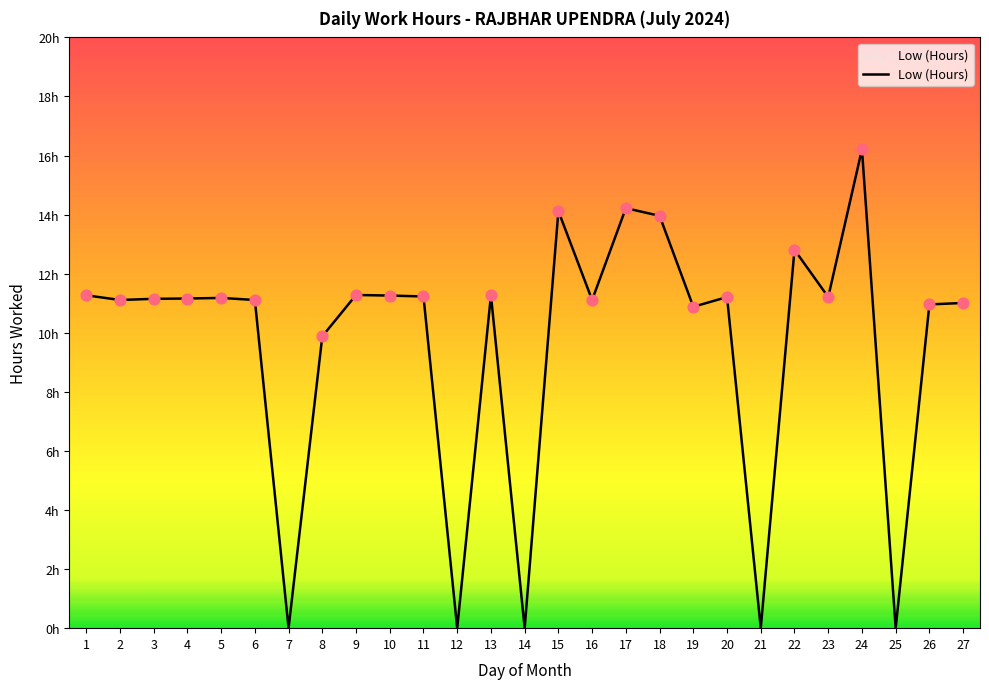

What is the ratio of the value at 27 to the value at 19?

1.0